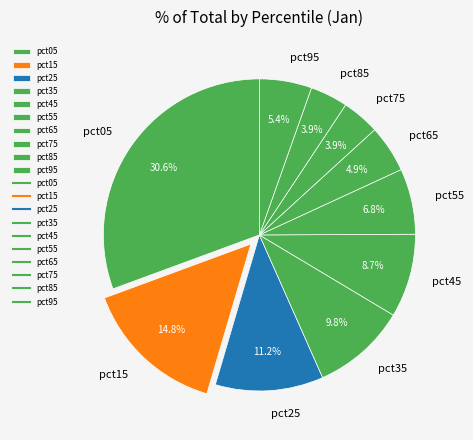

Is pct65 the majority of the pie?

No